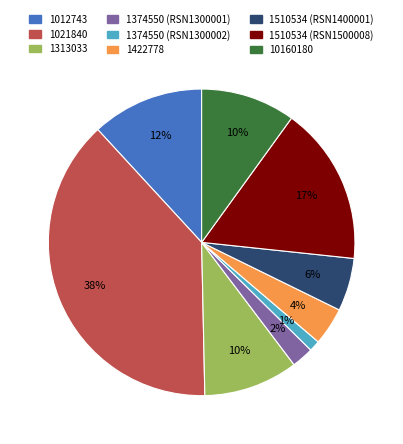

Does 1374550 (RSN1300002) account for over 50% of the chart?

No